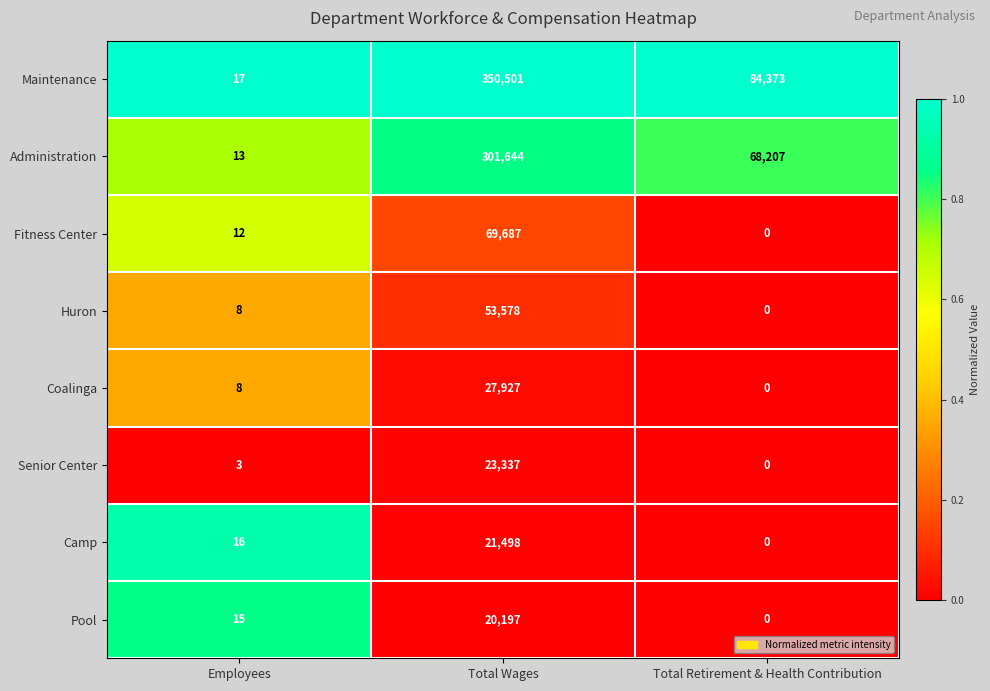

What is the total value across all series at Total Wages?

868369